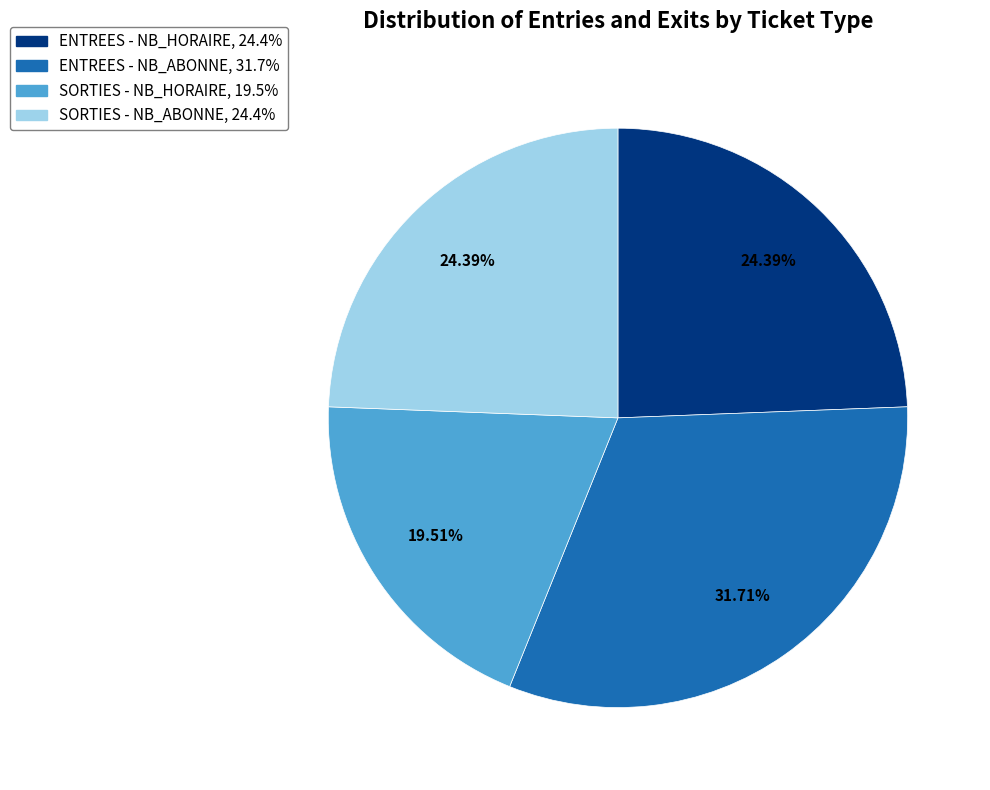

To the nearest percent, what is the combined percentage of SORTIES - NB_HORAIRE and ENTREES - NB_HORAIRE?

44%